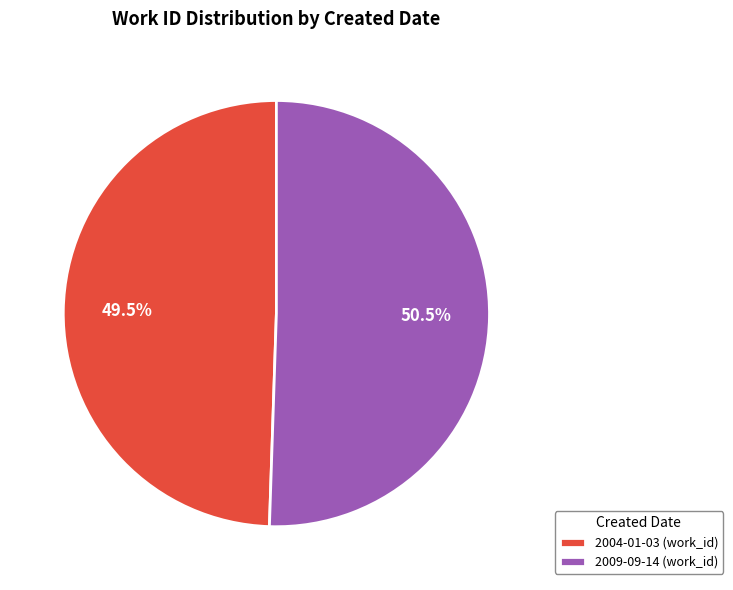

What is the smallest slice in the pie chart?

2004-01-03